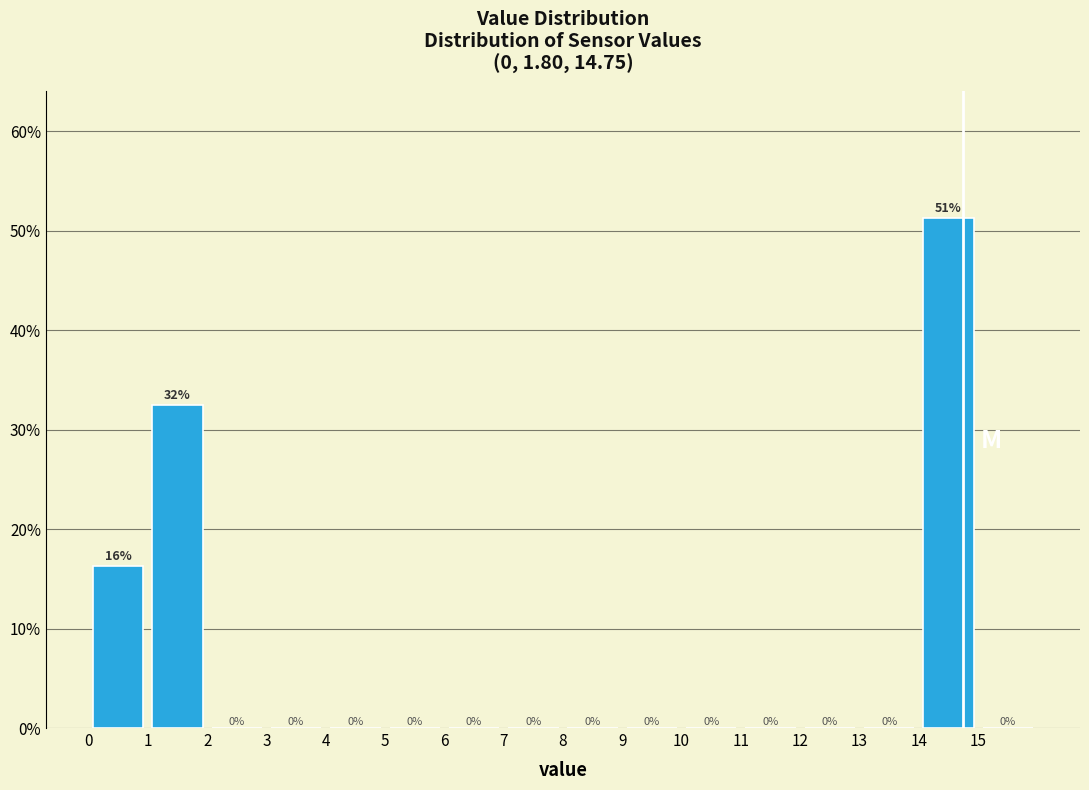

Which range on the x-axis has the tallest bar?

14 to 15